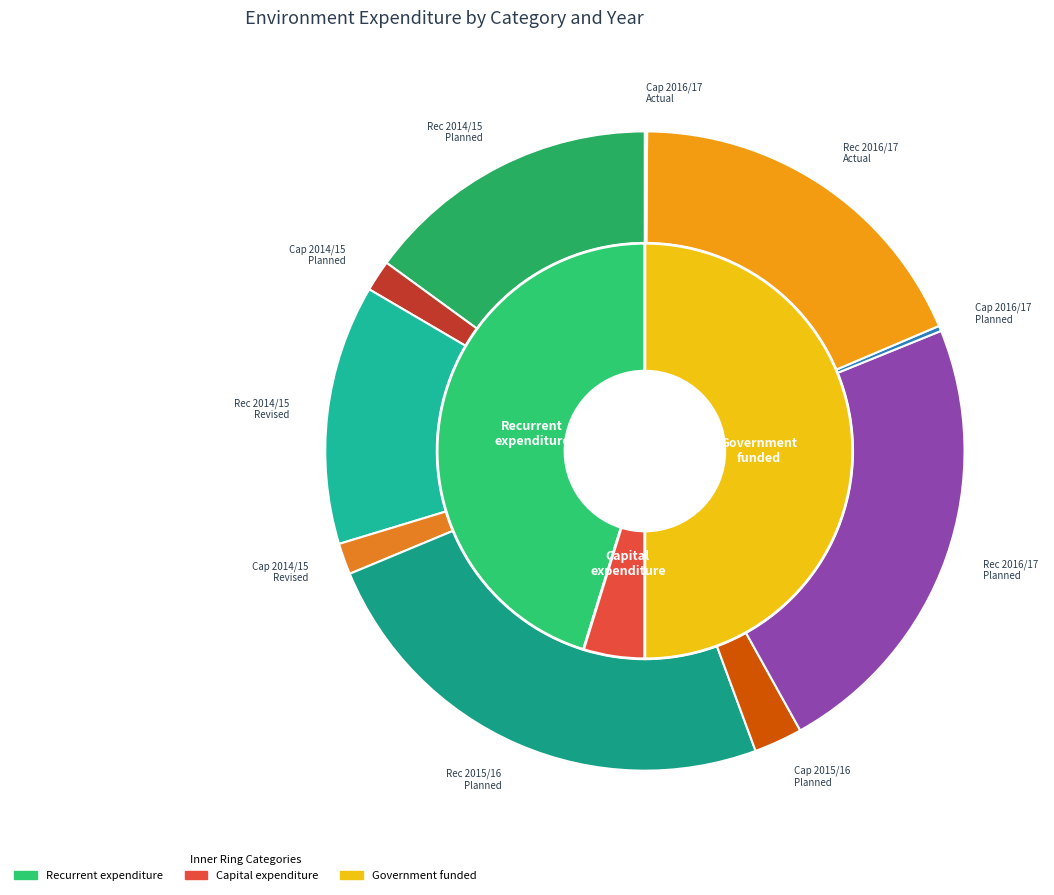

How much of the chart is everything except Capital expenditure?

95.2%